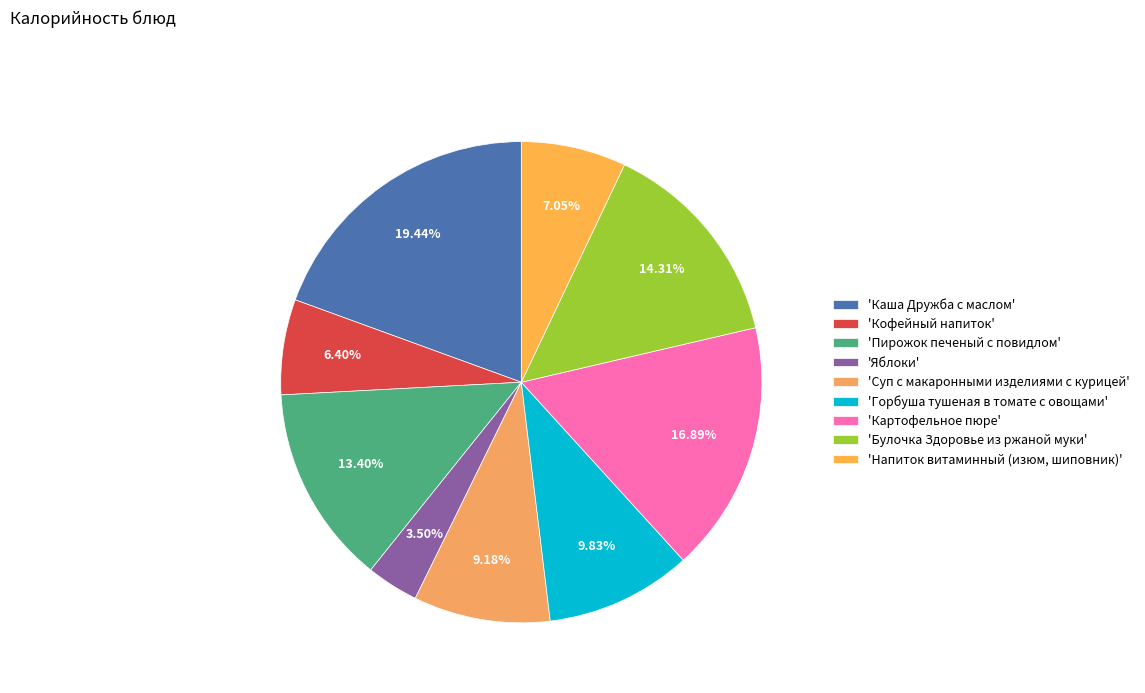

How many segments does this pie chart have?

9